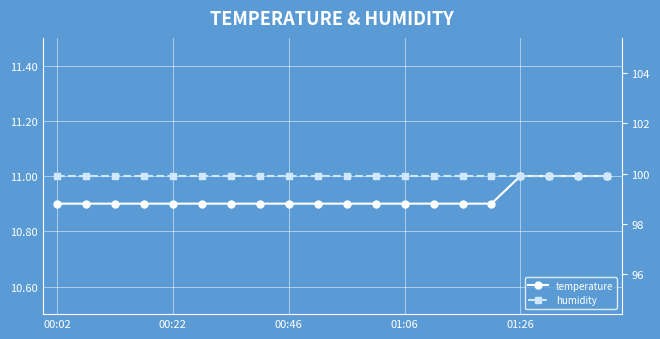

True or false: humidity and temperature intersect in this chart.

False